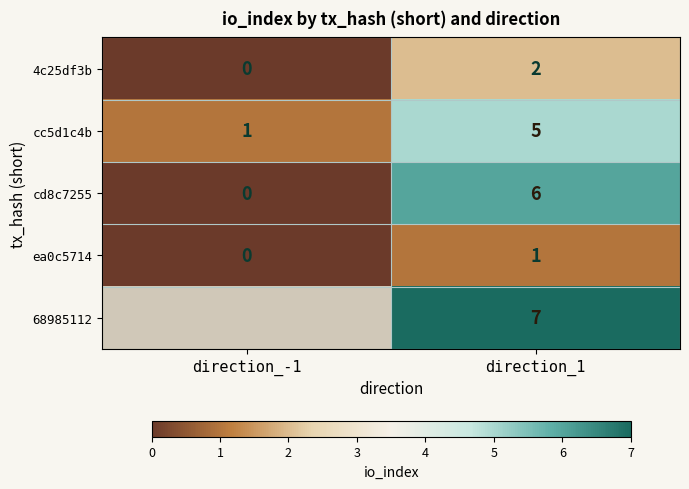

What is the total value across all series at direction_1?

21